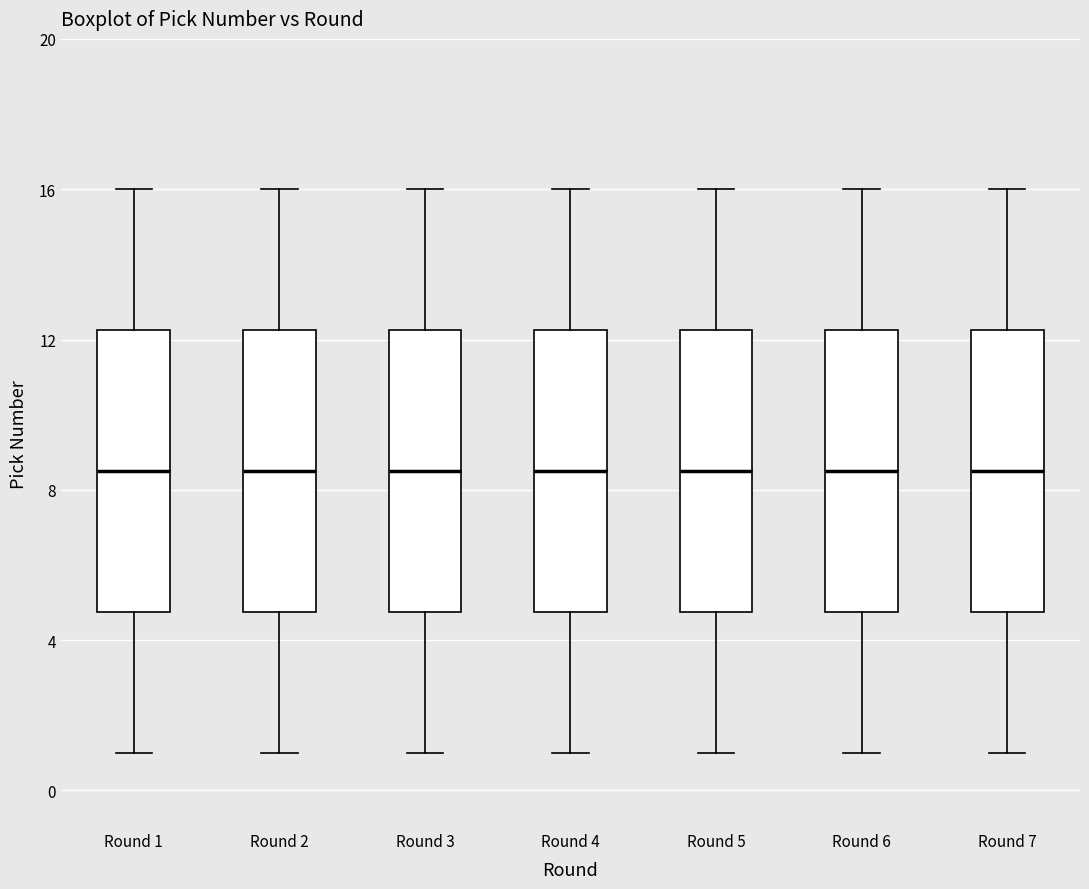

Reading left to right, read every box against the y-axis: the position of its median line, the range the box covers, and the ends of its whiskers. The values are not printed on the chart, so give them approximately, as read against the axis.

Round 1: median 8.5, box 5.0 to 12.5, whiskers 1.0 to 16.0
Round 2: median 8.5, box 5.0 to 12.5, whiskers 1.0 to 16.0
Round 3: median 8.5, box 5.0 to 12.5, whiskers 1.0 to 16.0
Round 4: median 8.5, box 5.0 to 12.5, whiskers 1.0 to 16.0
Round 5: median 8.5, box 5.0 to 12.5, whiskers 1.0 to 16.0
Round 6: median 8.5, box 5.0 to 12.5, whiskers 1.0 to 16.0
Round 7: median 8.5, box 5.0 to 12.5, whiskers 1.0 to 16.0